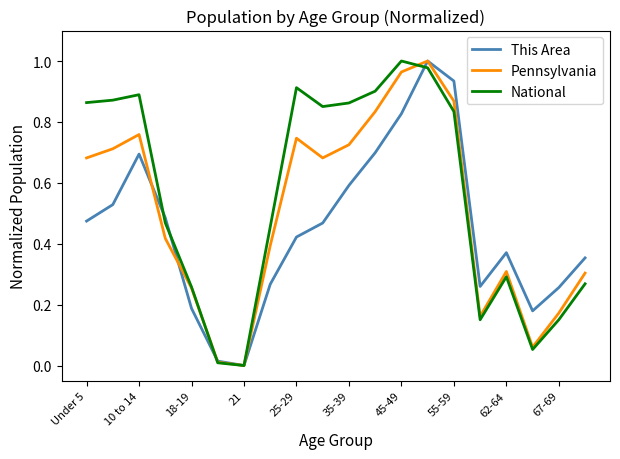

How many values in This Area are above zero?

19